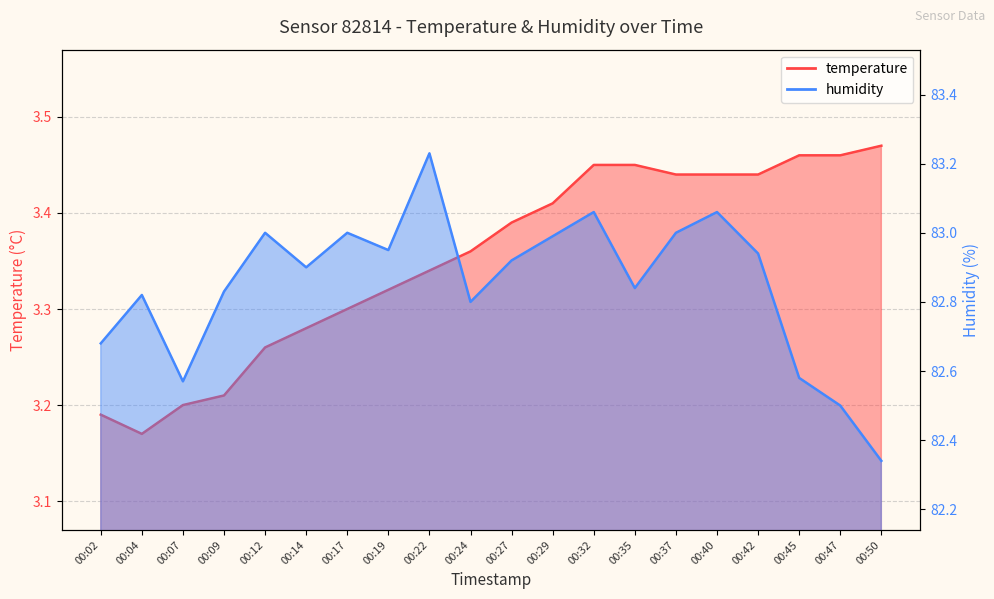

What is the sum of the temperature values at 00:04 and 00:40?

6.6